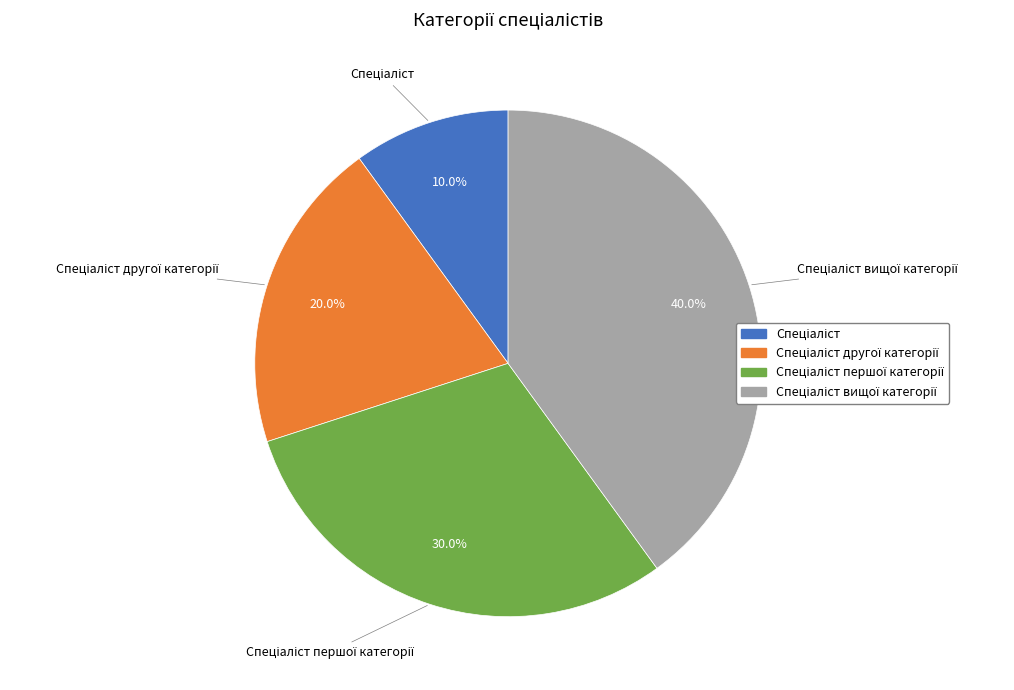

Does any single category account for the majority?

No